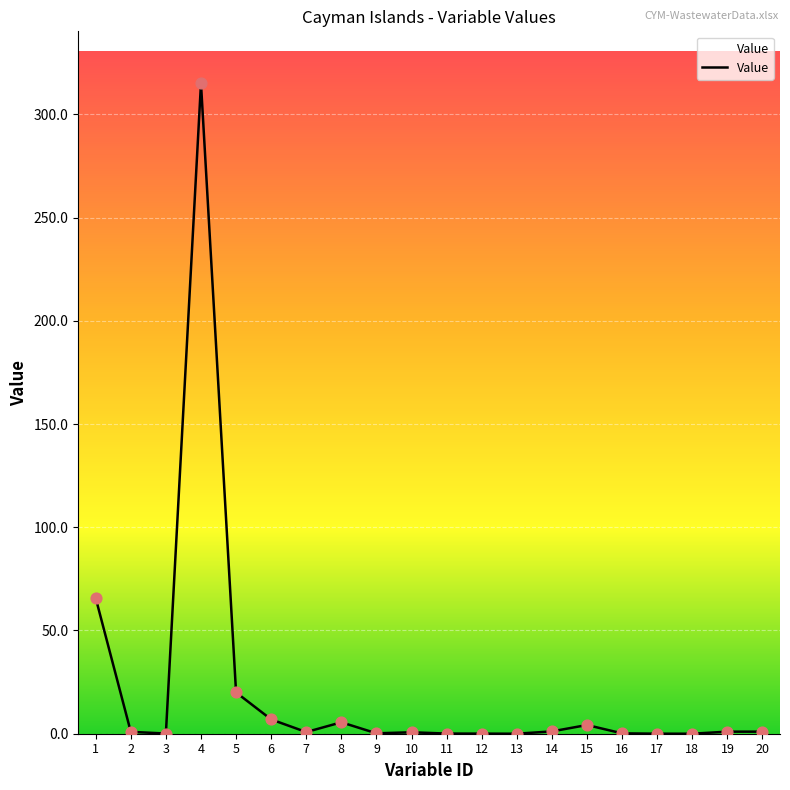

Approximately how many times larger is the value at 5 compared to 1?

0.3